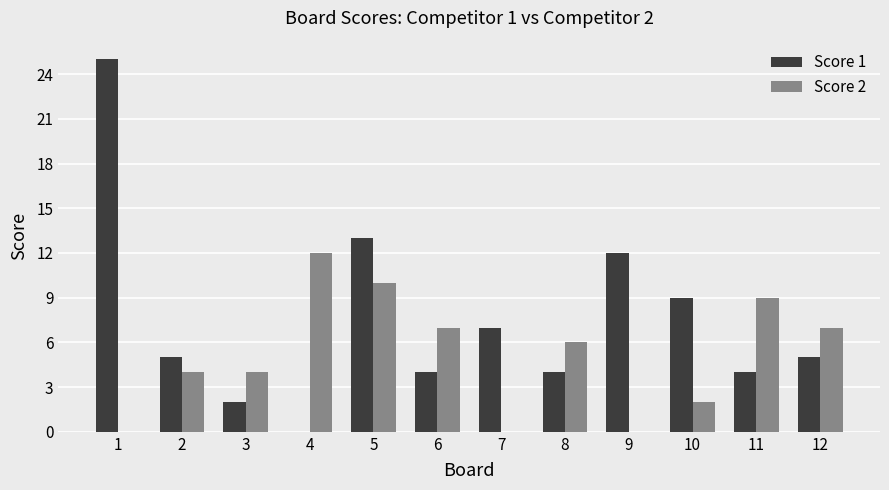

Which category has the highest value across all series?

1